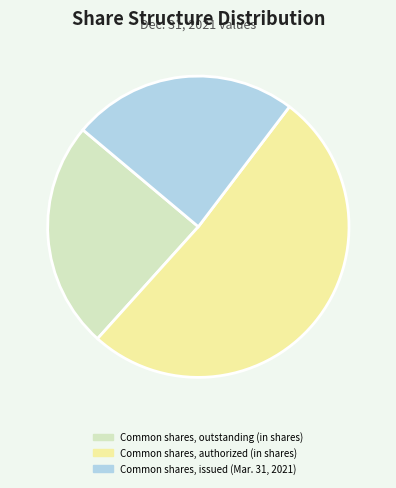

Which slice is the largest?

Common shares, authorized (in shares)